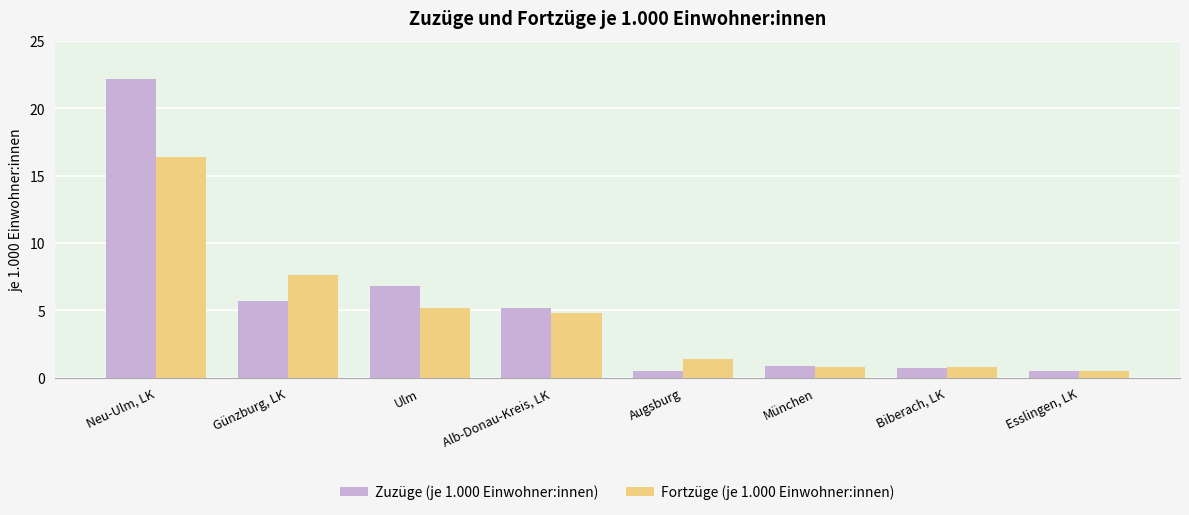

What is the label of the 7th bar from the left?

Biberach, LK